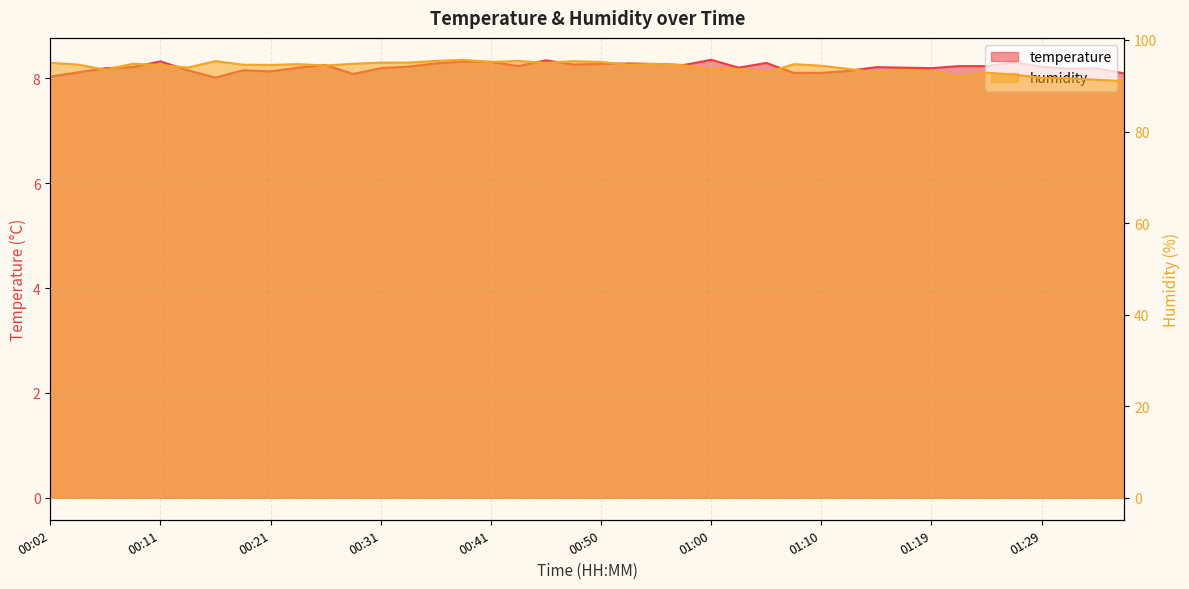

How many categories are shown in the chart?

40